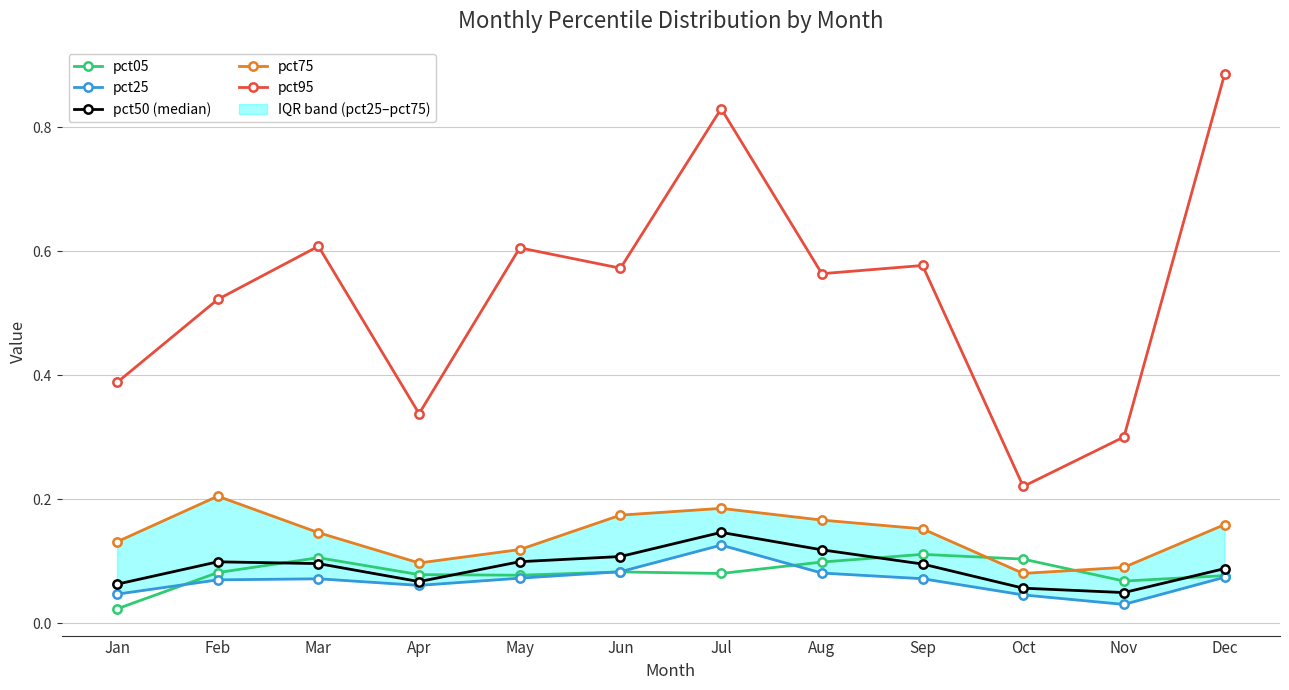

Reading left to right, list all the values displayed in this chart.

pct05: Jan=0.0	Feb=0.1	Mar=0.1	Apr=0.1	May=0.1	Jun=0.1	Jul=0.1	Aug=0.1	Sep=0.1	Oct=0.1	Nov=0.1	Dec=0.1
pct25: Jan=0.0	Feb=0.1	Mar=0.1	Apr=0.1	May=0.1	Jun=0.1	Jul=0.1	Aug=0.1	Sep=0.1	Oct=0.0	Nov=0.0	Dec=0.1
pct50 (median): Jan=0.1	Feb=0.1	Mar=0.1	Apr=0.1	May=0.1	Jun=0.1	Jul=0.1	Aug=0.1	Sep=0.1	Oct=0.1	Nov=0.0	Dec=0.1
pct75: Jan=0.1	Feb=0.2	Mar=0.1	Apr=0.1	May=0.1	Jun=0.2	Jul=0.2	Aug=0.2	Sep=0.2	Oct=0.1	Nov=0.1	Dec=0.2
pct95: Jan=0.4	Feb=0.5	Mar=0.6	Apr=0.3	May=0.6	Jun=0.6	Jul=0.8	Aug=0.6	Sep=0.6	Oct=0.2	Nov=0.3	Dec=0.9